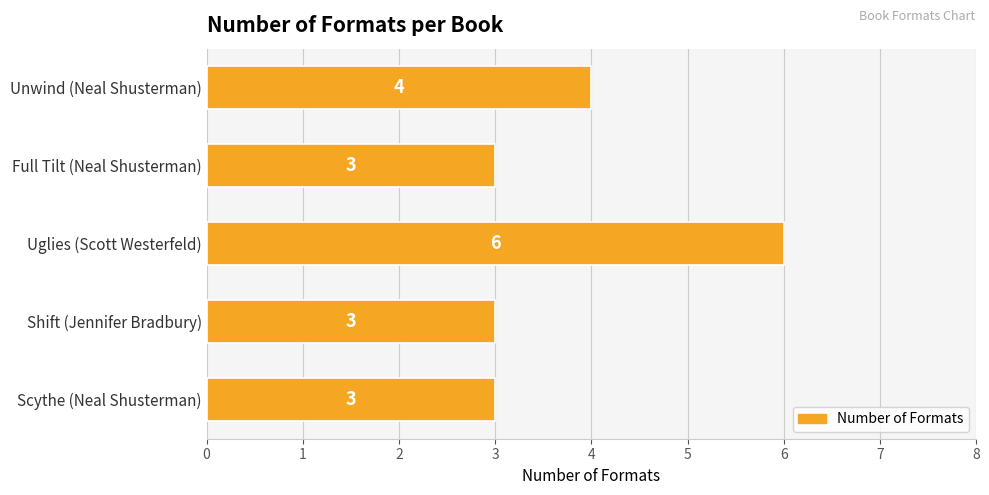

What is the maximum value shown in the chart?

6